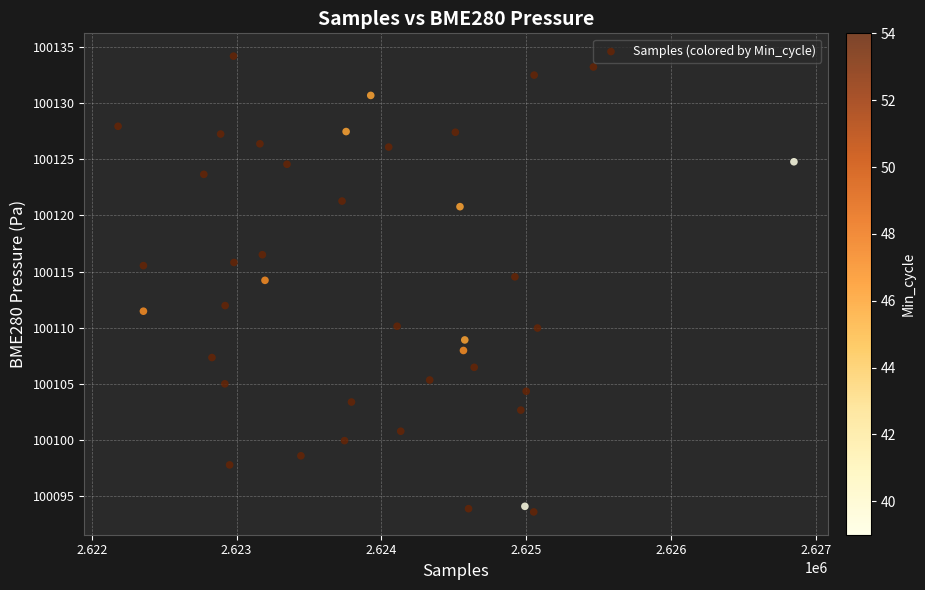

What is the range of X values (max minus min)?

4665.0